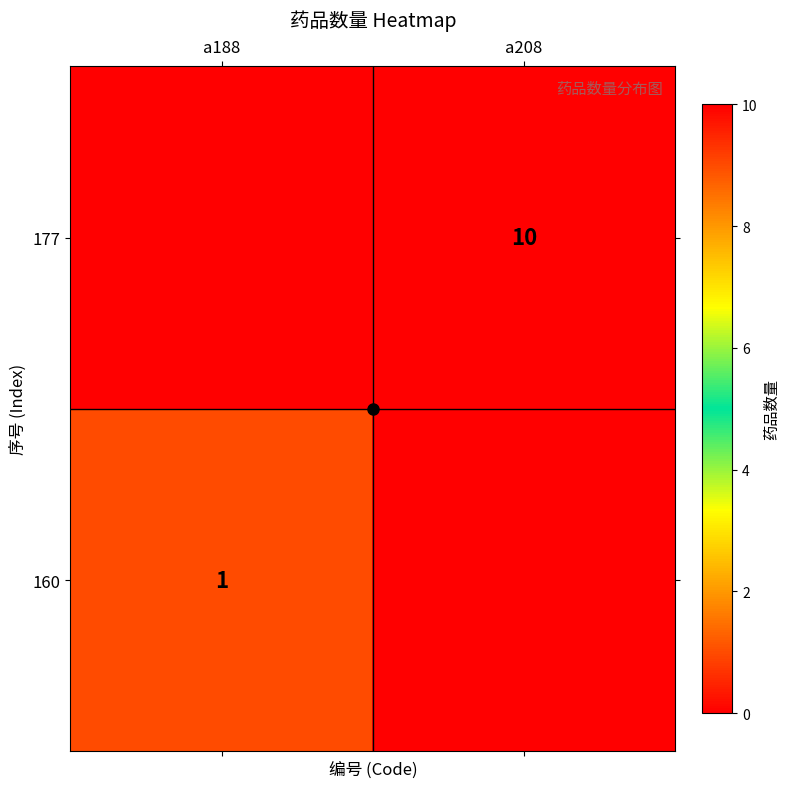

Is it true that 160 equals 1 at a188?

True